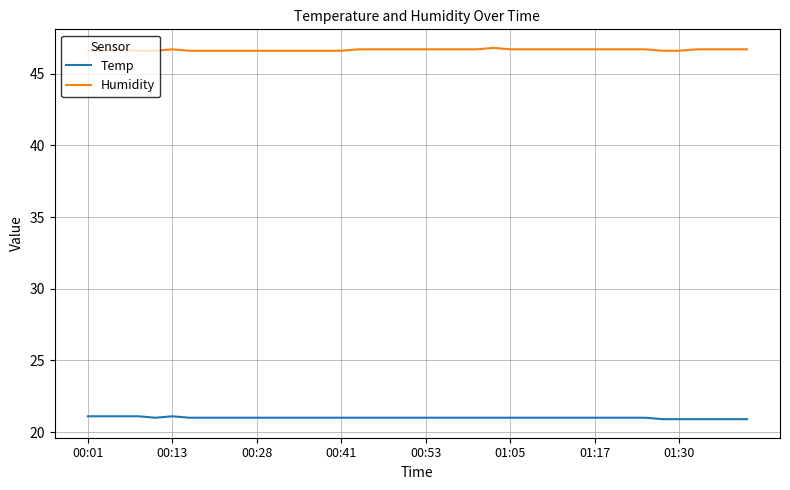

What is the difference between the maximum and minimum values in the Temp series?

0.2